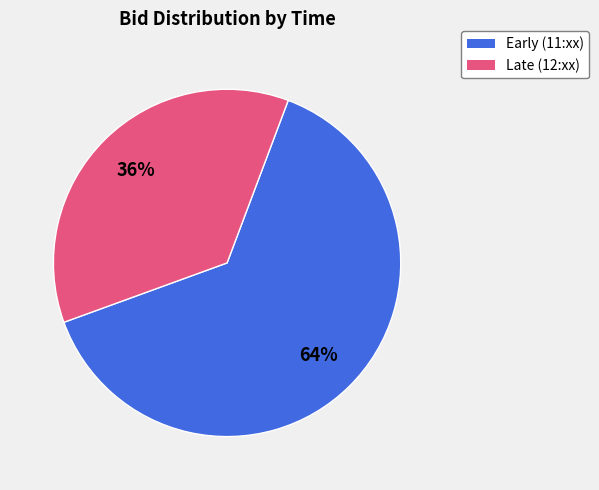

Is there a majority slice in this chart?

Yes